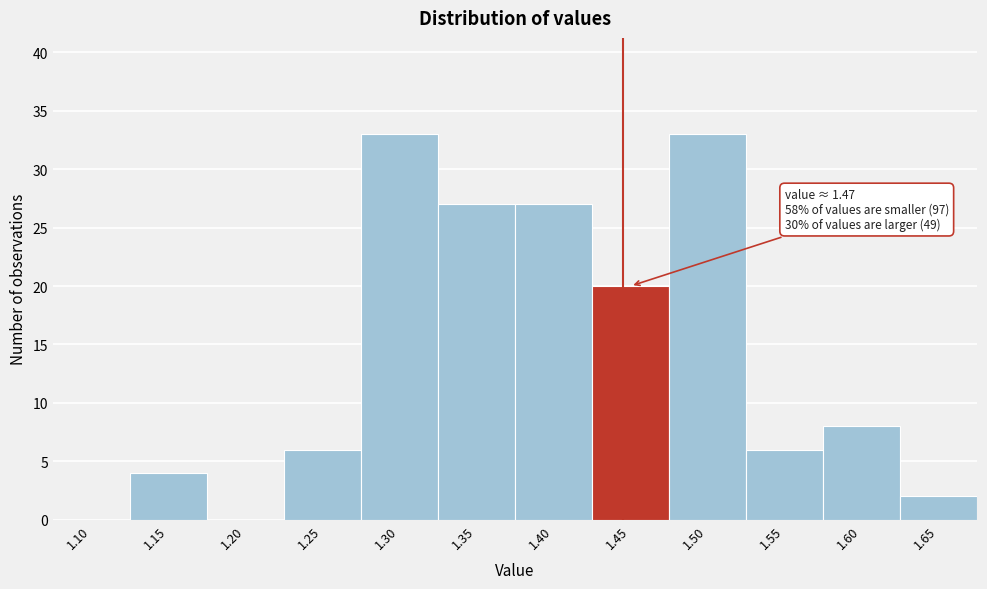

Reading left to right, extract all data points from this chart.

1.10=0	1.15=4	1.20=0	1.25=6	1.30=33	1.35=27	1.40=27	1.45=20	1.50=33	1.55=6	1.60=8	1.65=2